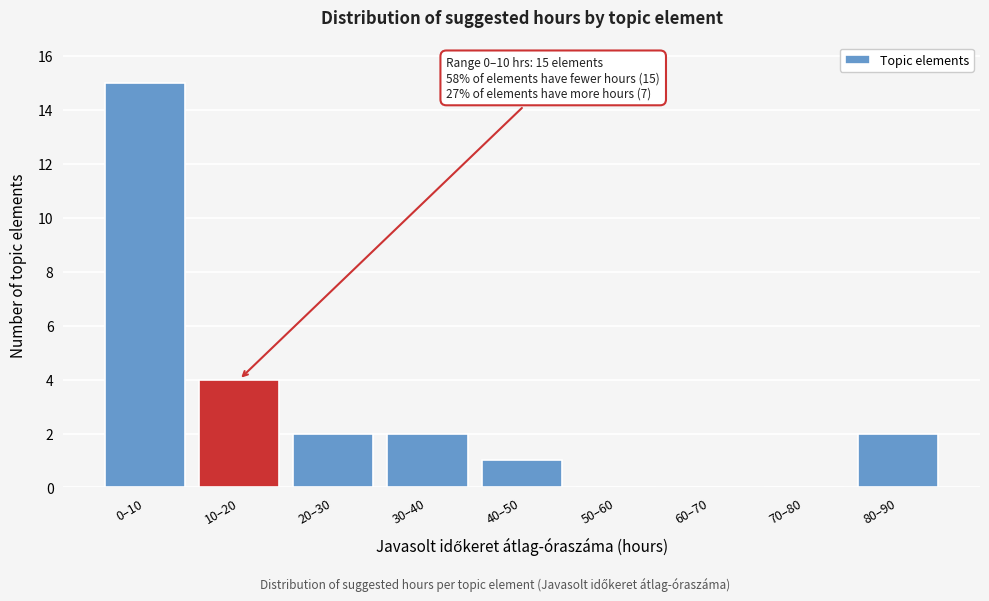

Reading left to right, list all the values displayed in this chart.

0–10=15	10–20=4	20–30=2	30–40=2	40–50=1	50–60=0	60–70=0	70–80=0	80–90=2